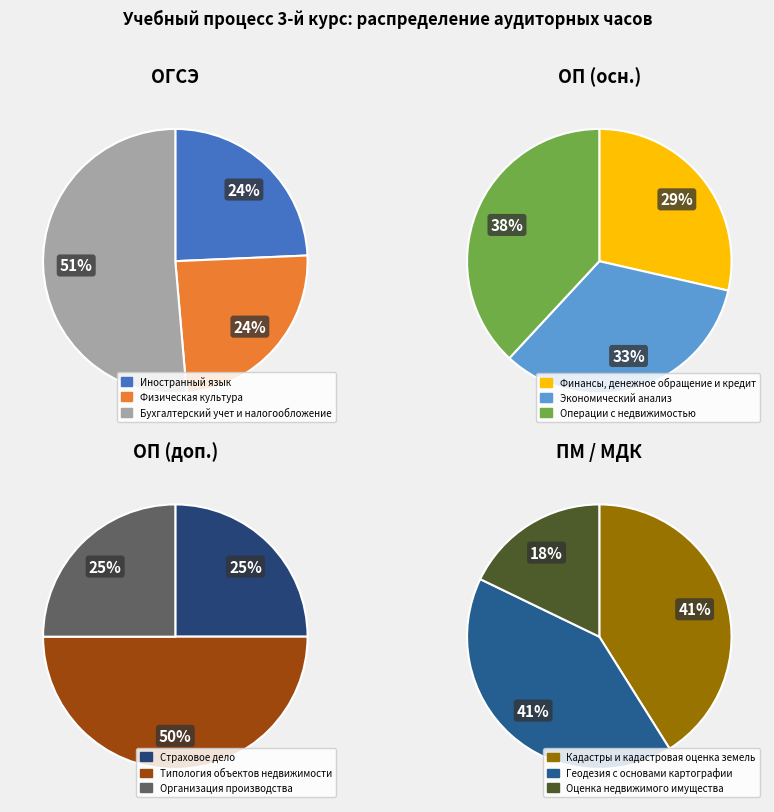

What is the smallest slice in the pie chart?

Страховое дело